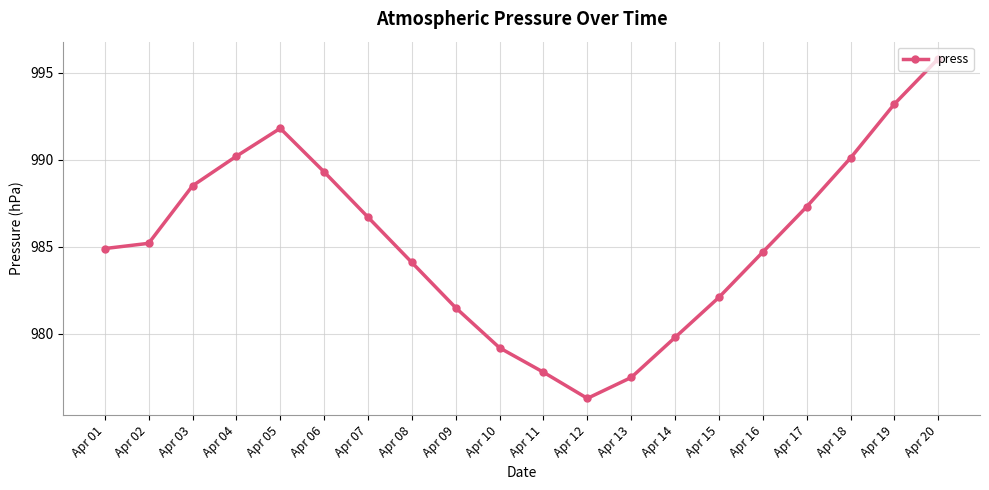

How many lines are shown in the chart?

1